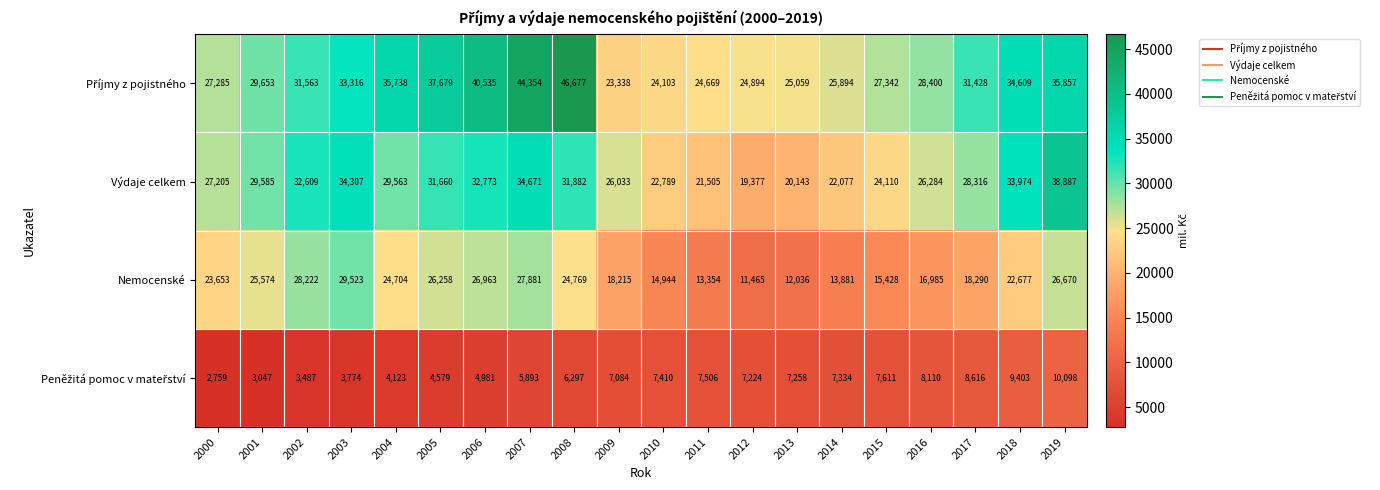

What is the minimum value shown in the chart?

2759